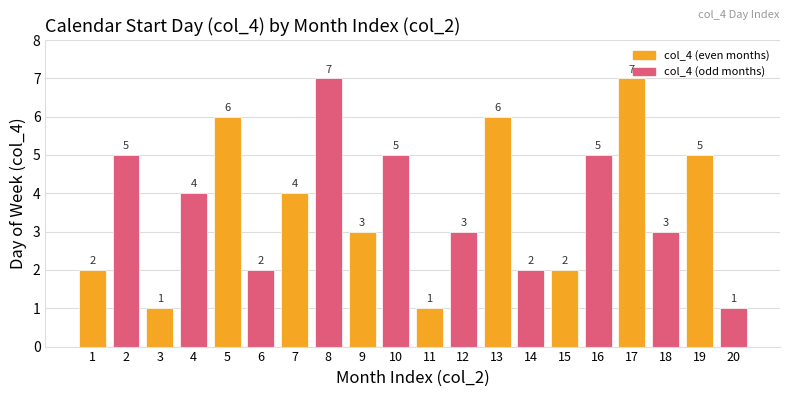

What is the maximum value shown in the chart?

7